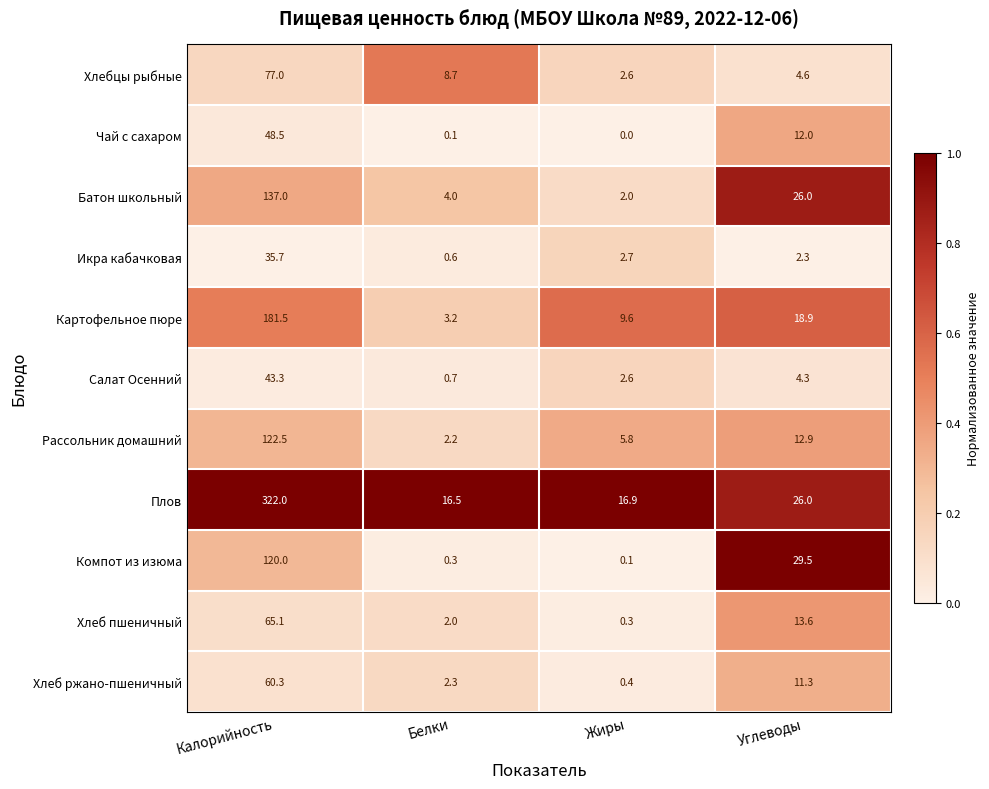

Which series has the largest total across all categories?

Плов